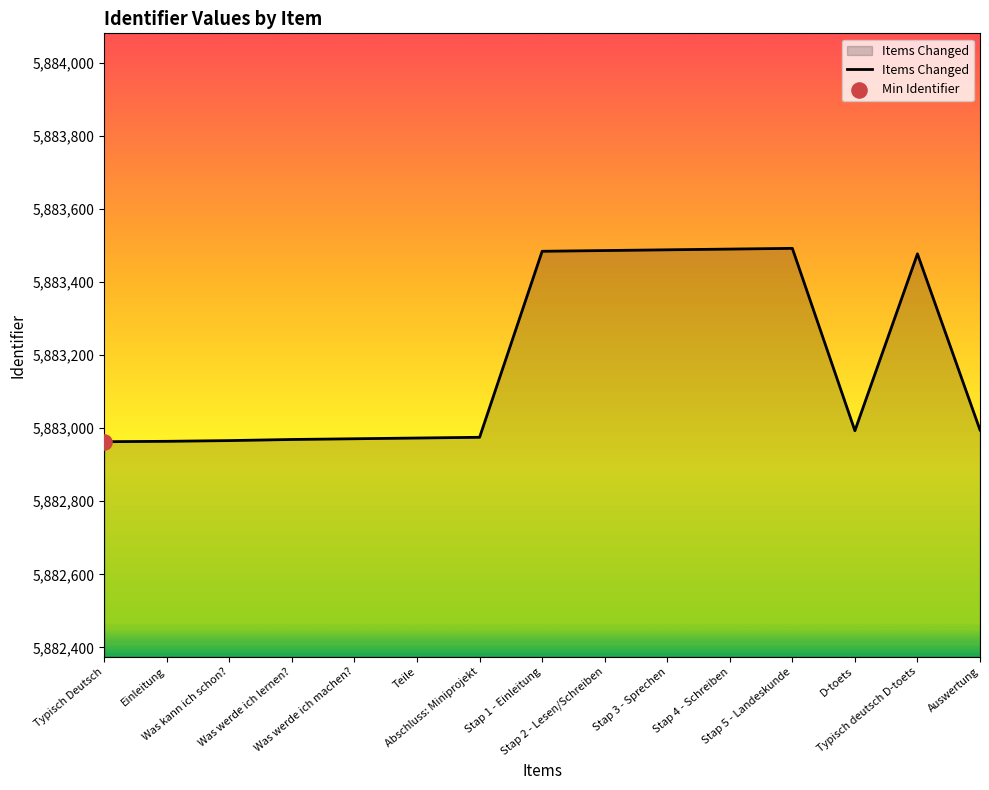

Approximately how many times larger is the value at Typisch deutsch D-toets compared to D-toets?

1.0